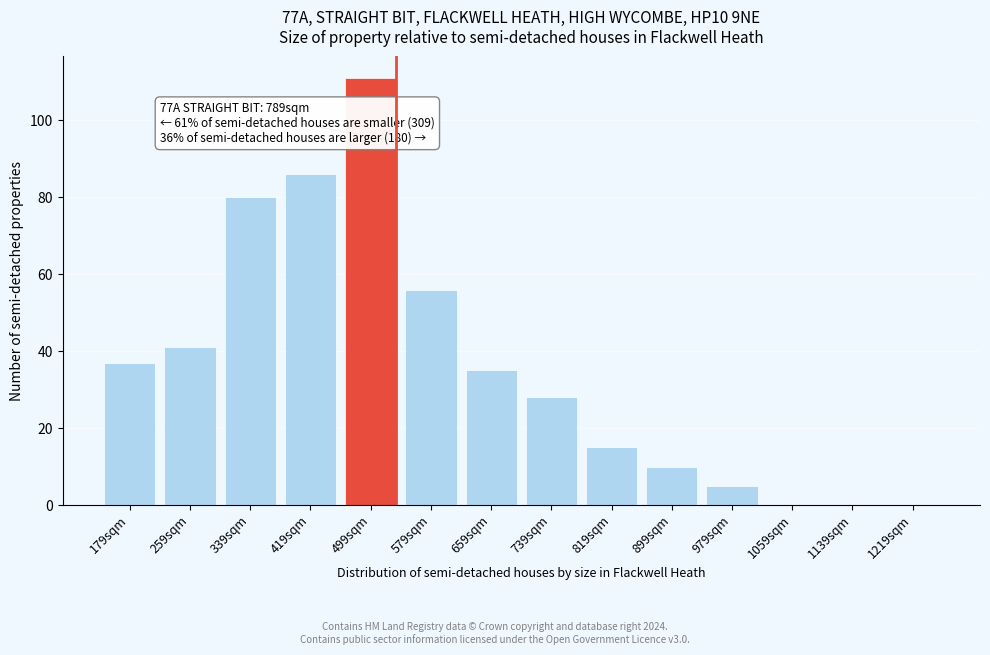

Reading left to right, transcribe all the data shown in this chart.

179sqm=37	259sqm=41	339sqm=80	419sqm=86	499sqm=111	579sqm=56	659sqm=35	739sqm=28	819sqm=15	899sqm=10	979sqm=5	1059sqm=0	1139sqm=0	1219sqm=0